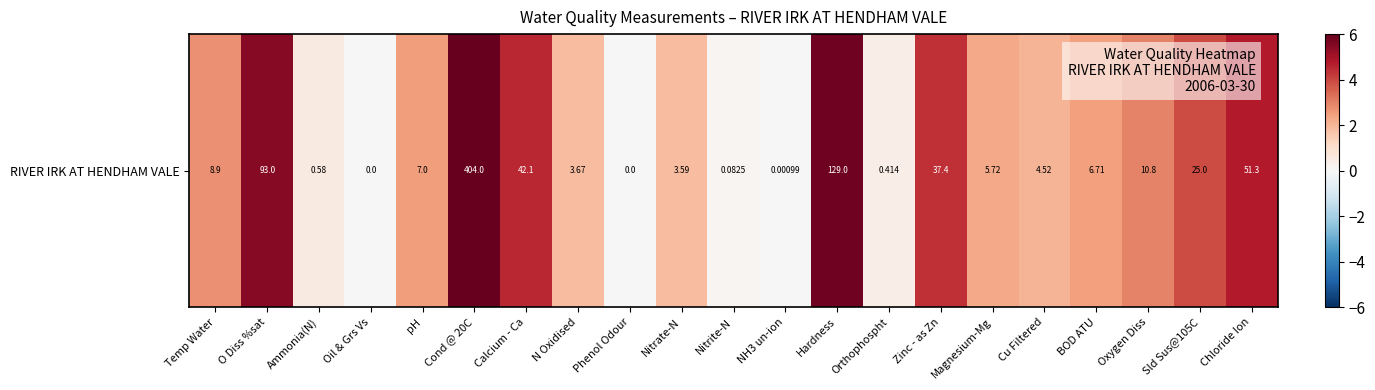

What is the sum of all values?

54.6